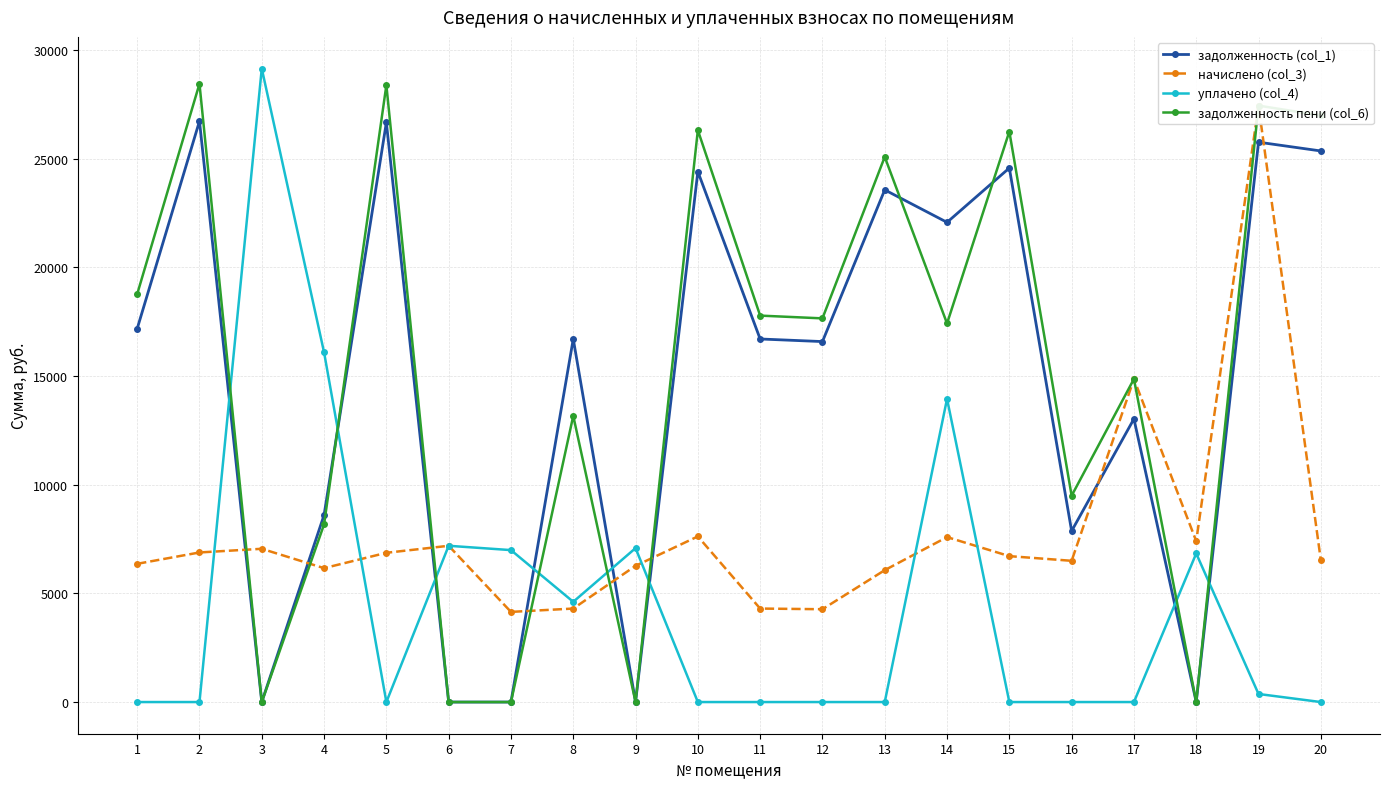

Which series ends up on top after the final intersection of задолженность пени (col_6) and задолженность (col_1)?

задолженность пени (col_6)